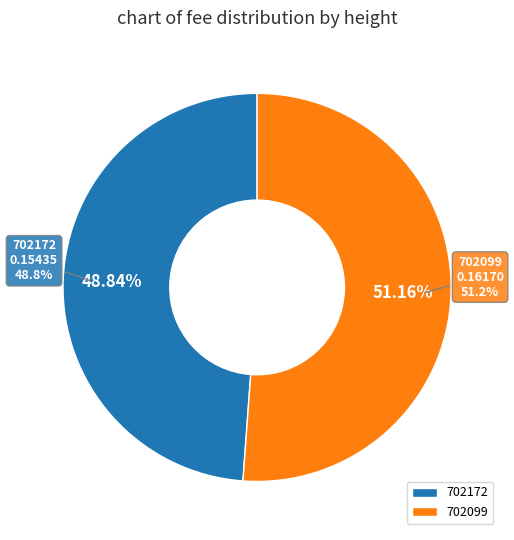

Which category accounts for the majority?

702099